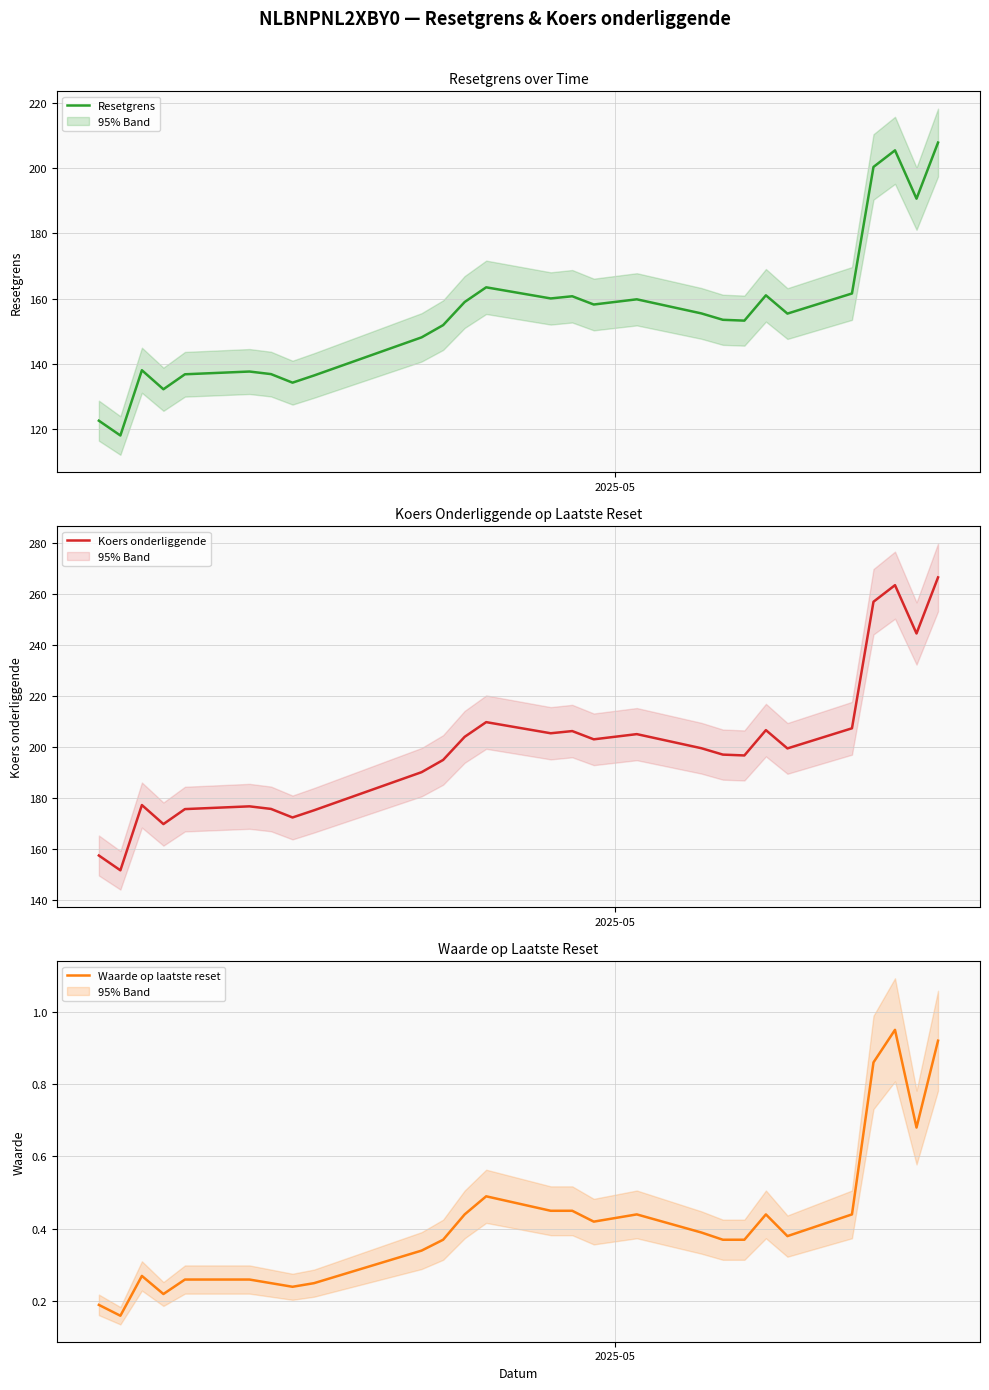

Which series has the largest total across all categories?

Koers onderliggende